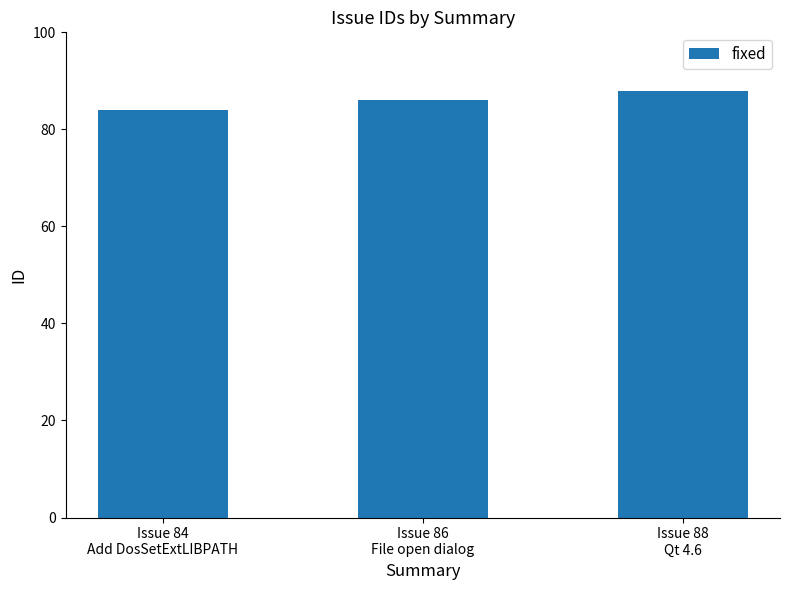

Count the number of categories in the chart.

3